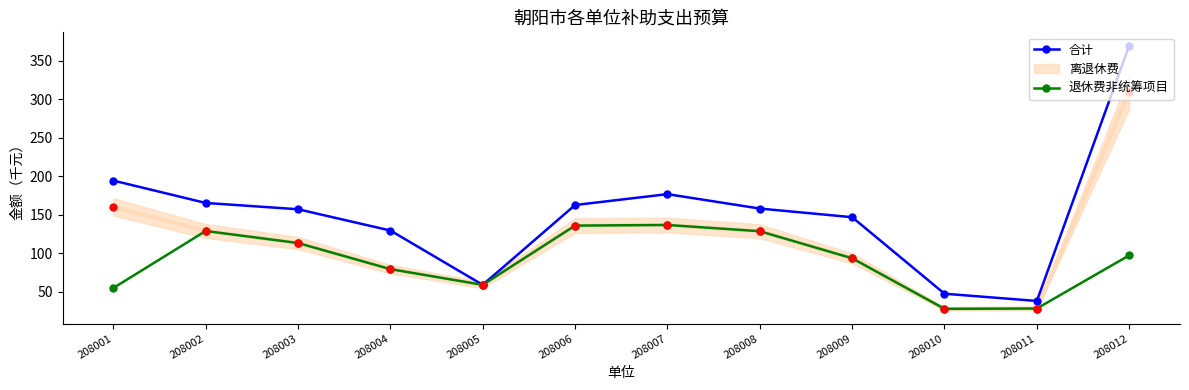

What is the value of the 退休费非统筹项目 point at the 12th from the left?

97.2